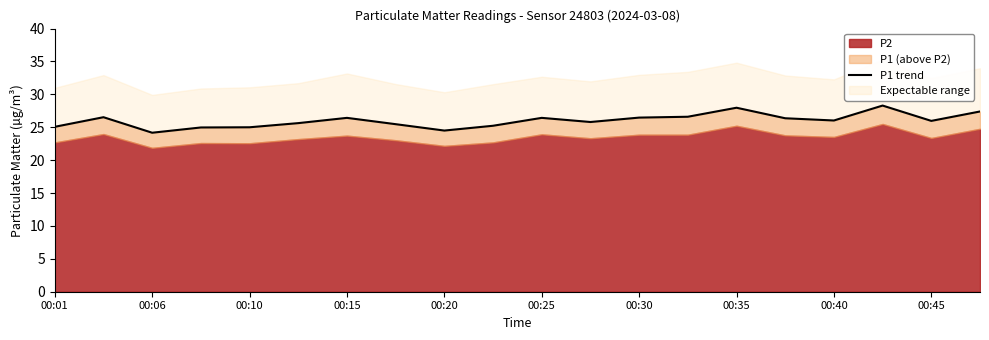

Where is the data nearest to the value 26?

00:40